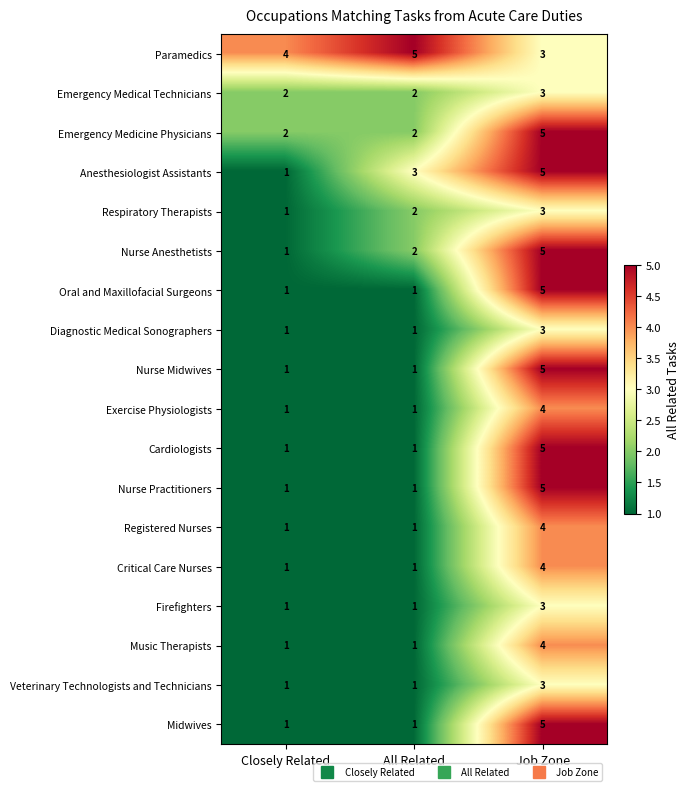

The value of Diagnostic Medical Sonographers at Job Zone is 3. True or false?

True